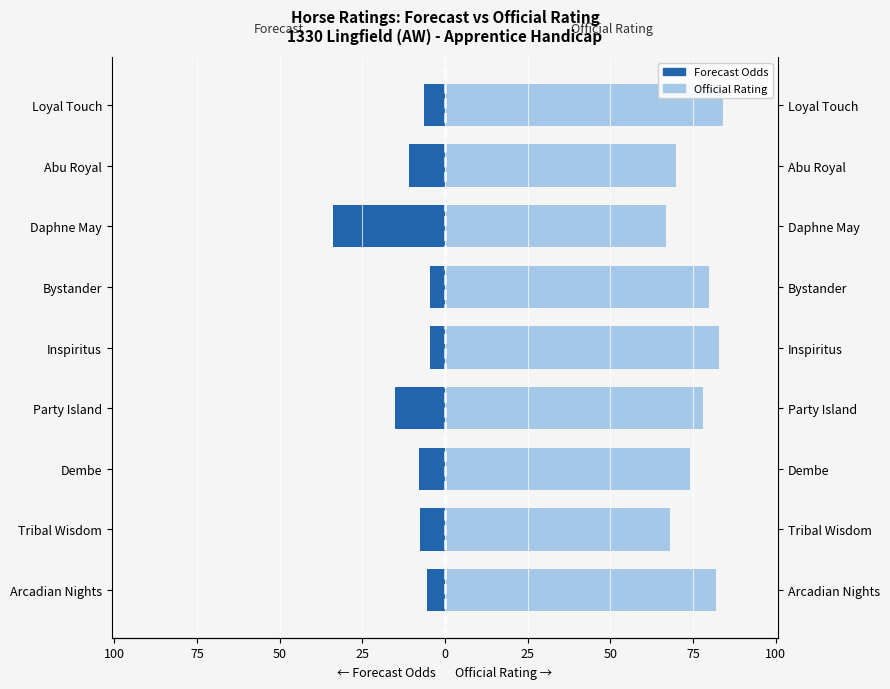

What is the difference between the maximum and minimum values in the Official Rating series?

17.0